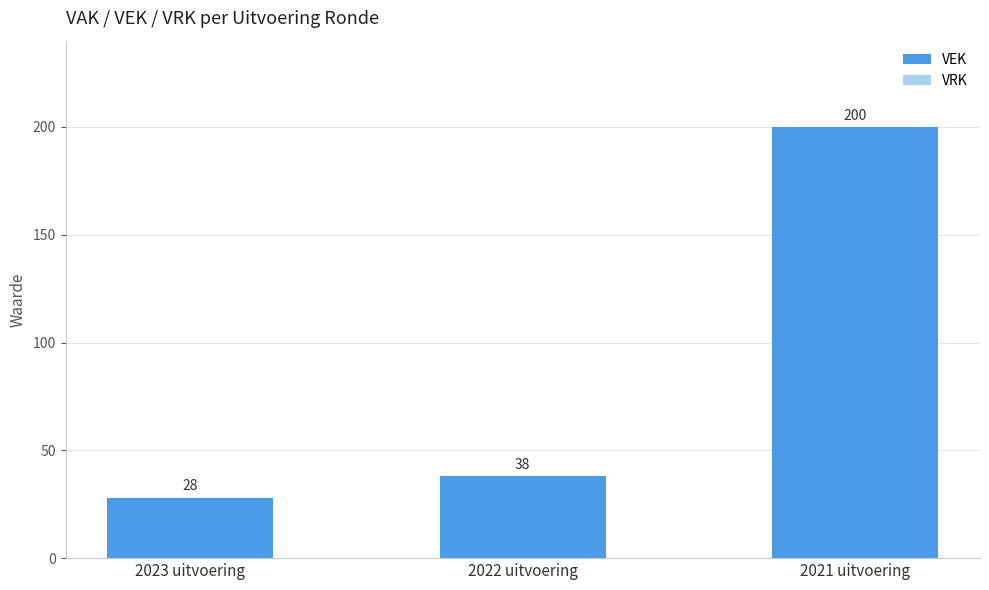

Reading right to left, list all the values displayed in this chart.

2021 uitvoering=200	2022 uitvoering=38	2023 uitvoering=28